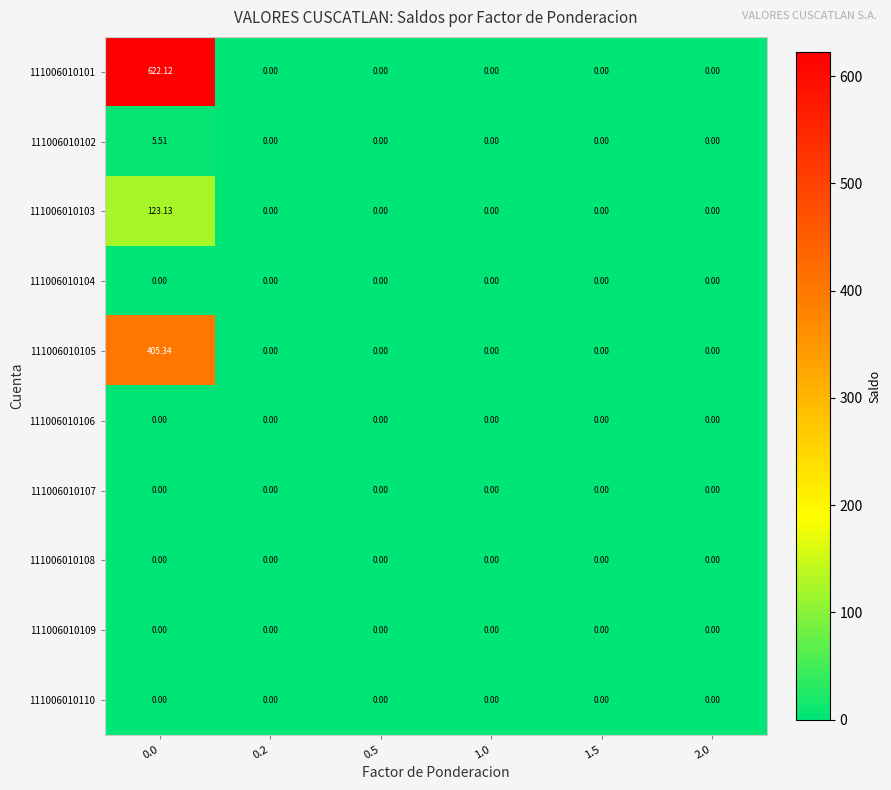

How many data points in 111006010103 are above 0?

1